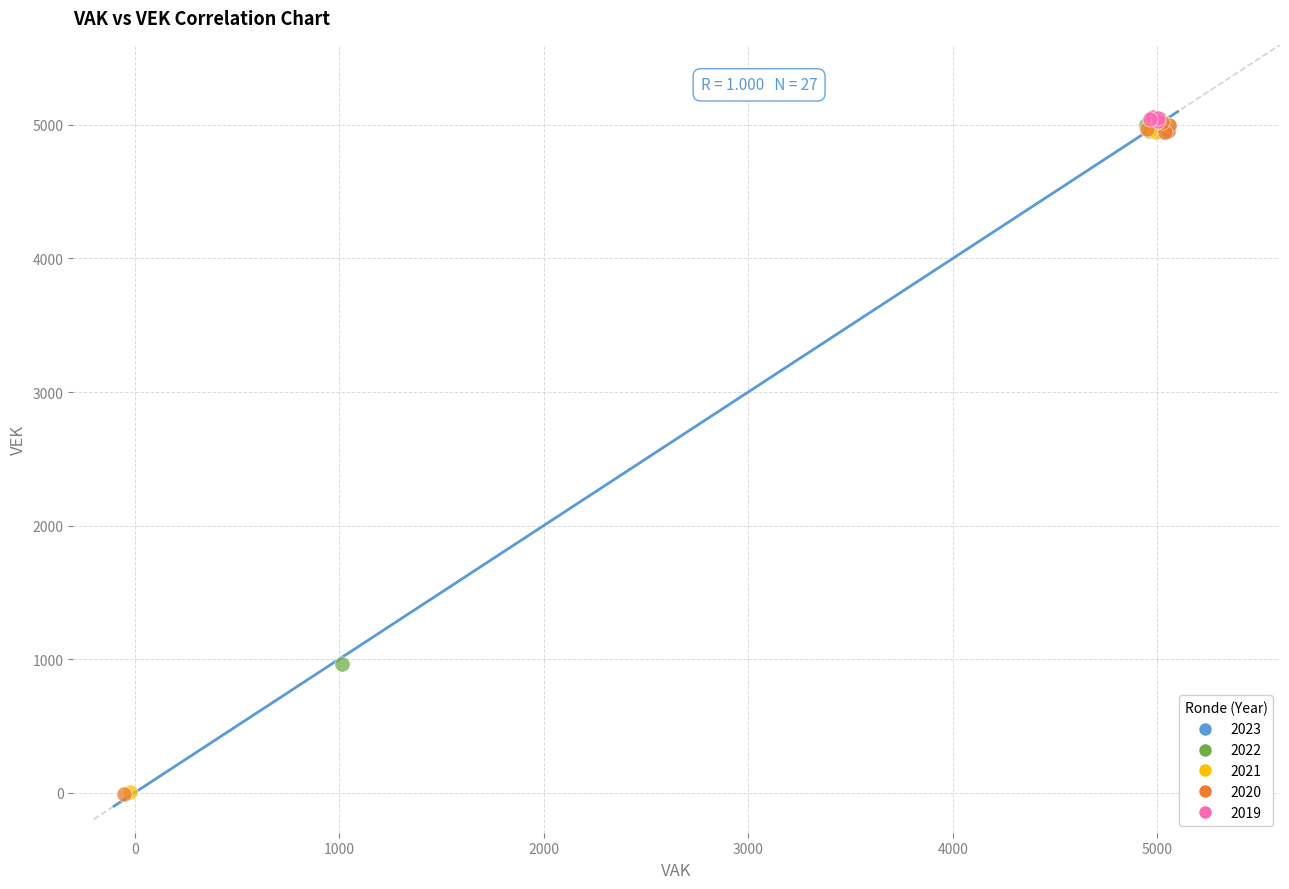

What are all the series names shown in the legend?

2023, 2022, 2021, 2020, 2019